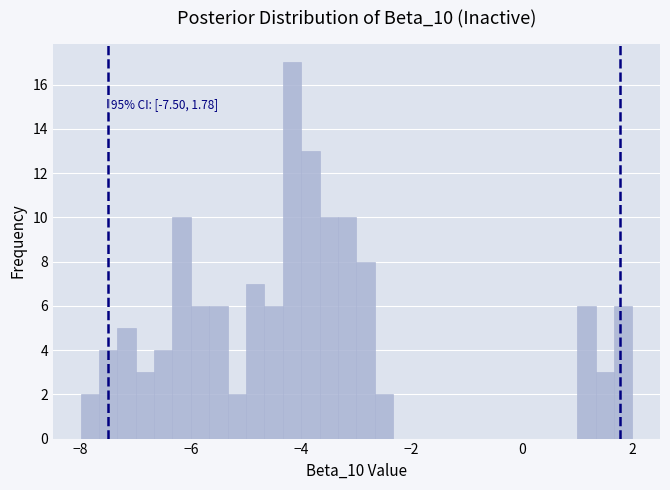

Around what value on the x-axis is the tallest bar? Give the approximate position of its centre, as read against the axis.

-4.2